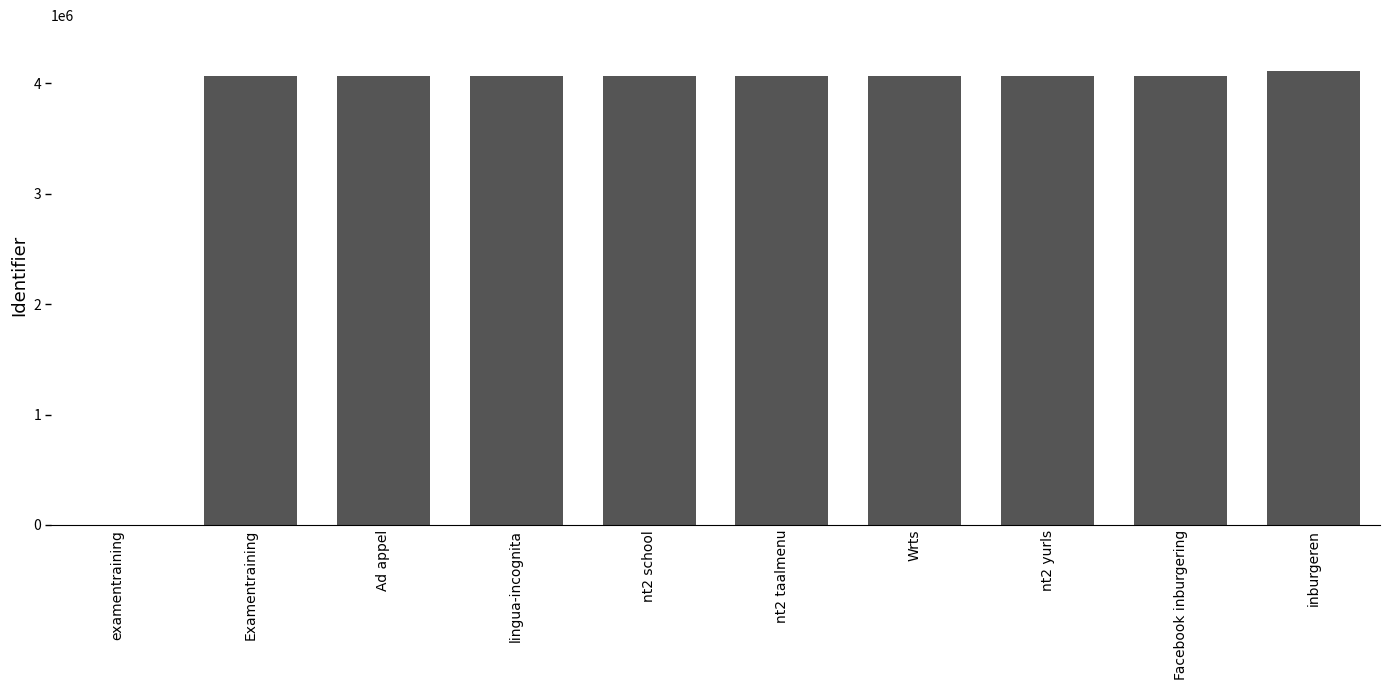

True or false: the data shows 2563967 at lingua-incognita.

False